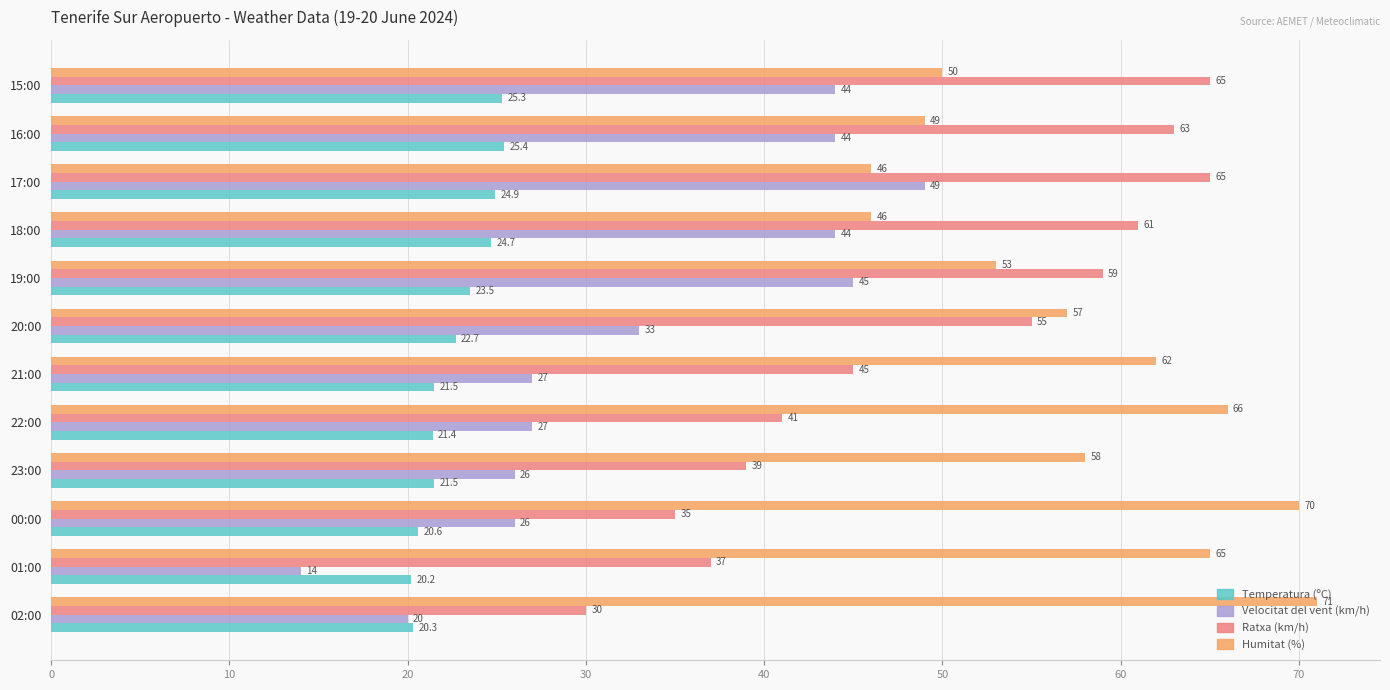

What is the difference between the highest and lowest values at 01:00?

51.0